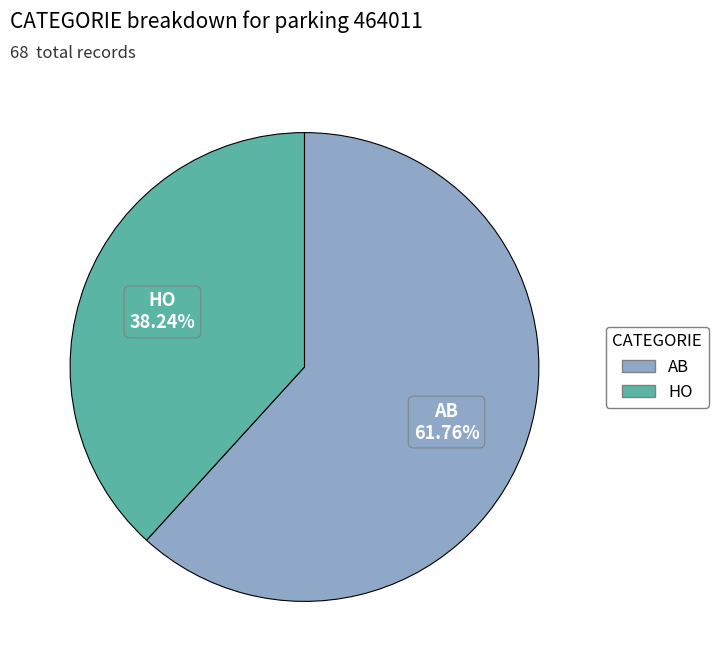

The HO slice represents 38% of the pie. True or false?

True